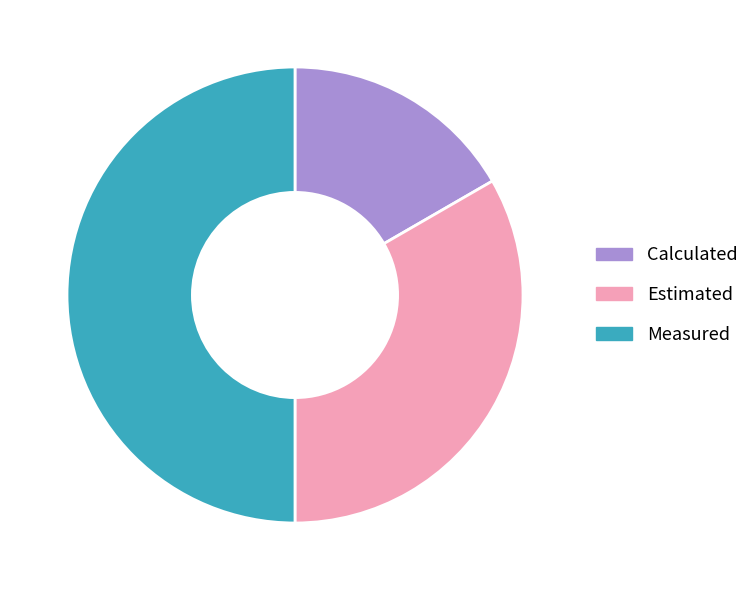

What is the ratio of the value at Measured to the value at Calculated?

3.0